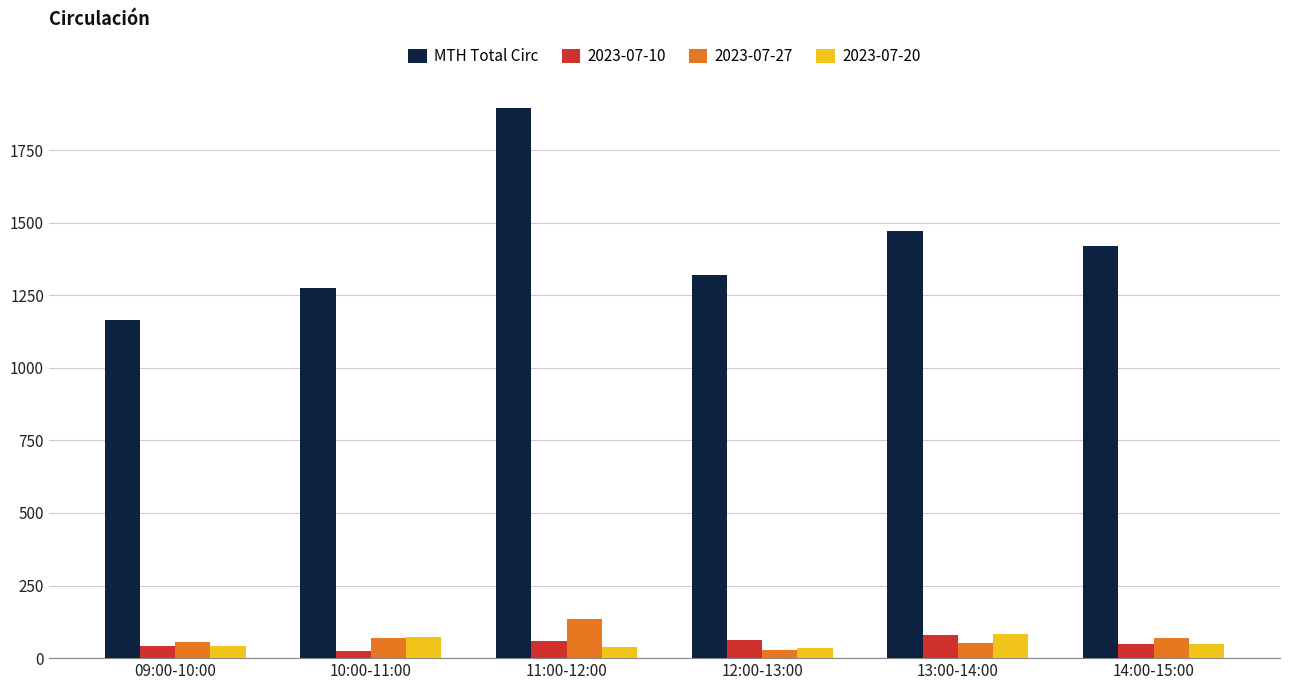

Count the number of data series in this chart.

4